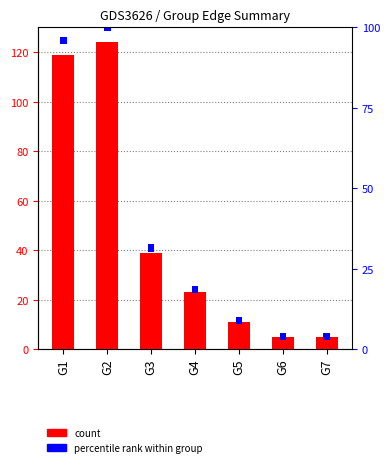

Which series changed the most between G1 and G4?

Total Edges